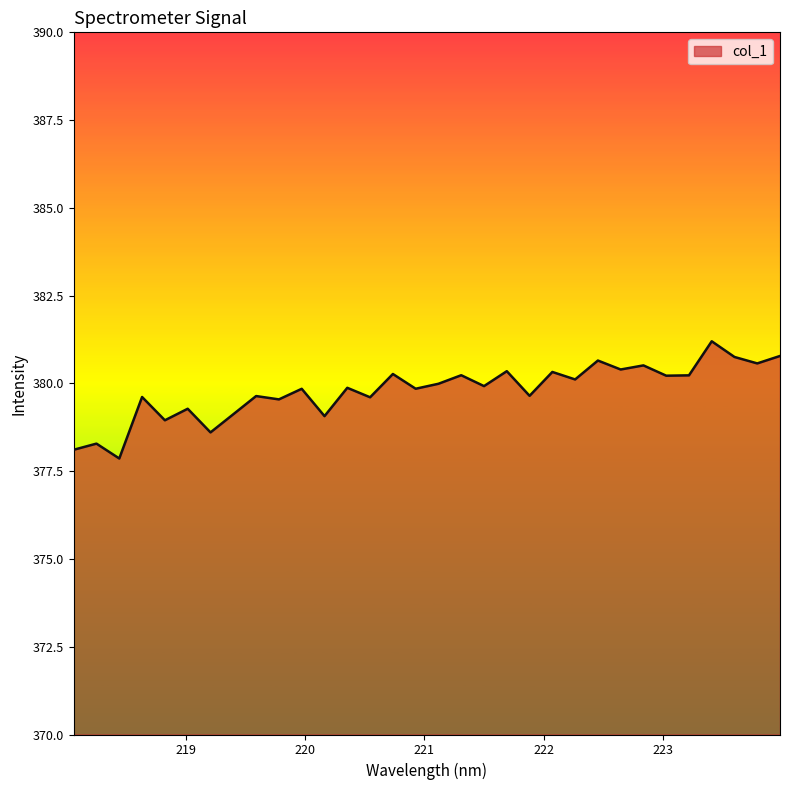

Does the chart display data point markers on the line(s)?

No